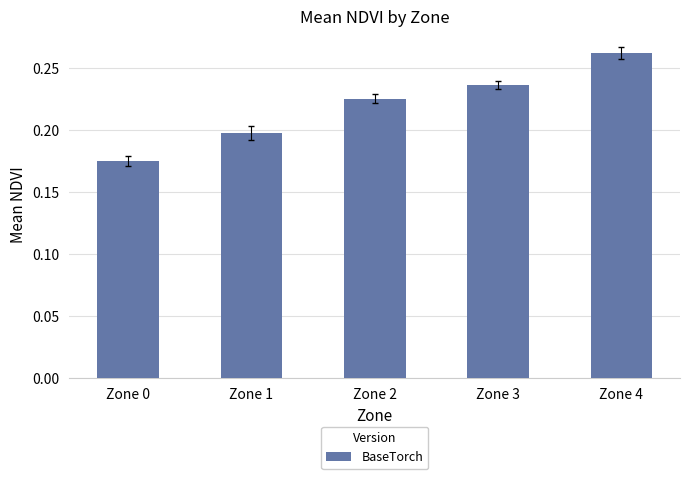

What is the difference between the second highest and minimum values?

0.1